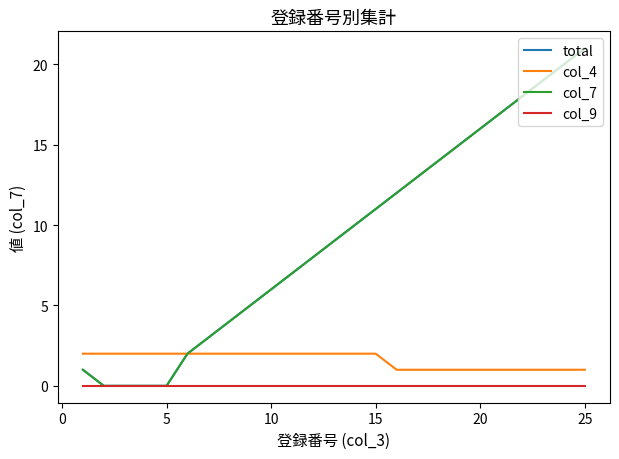

Does the chart display data point markers on the line(s)?

No